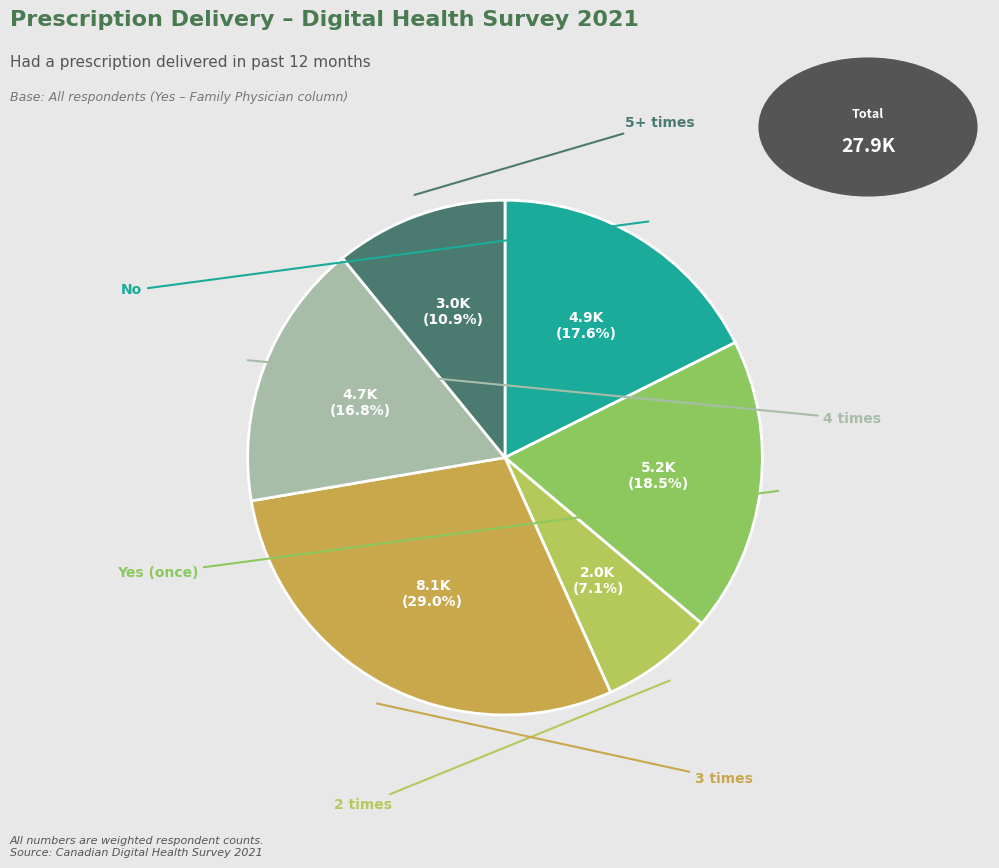

Is there a majority slice in this chart?

No